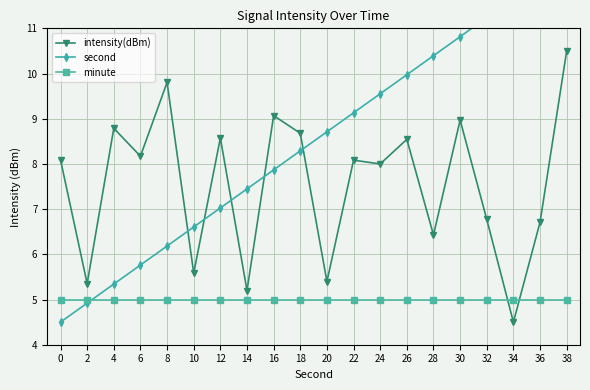

True or false: intensity(dBm) and second cross at least once.

True